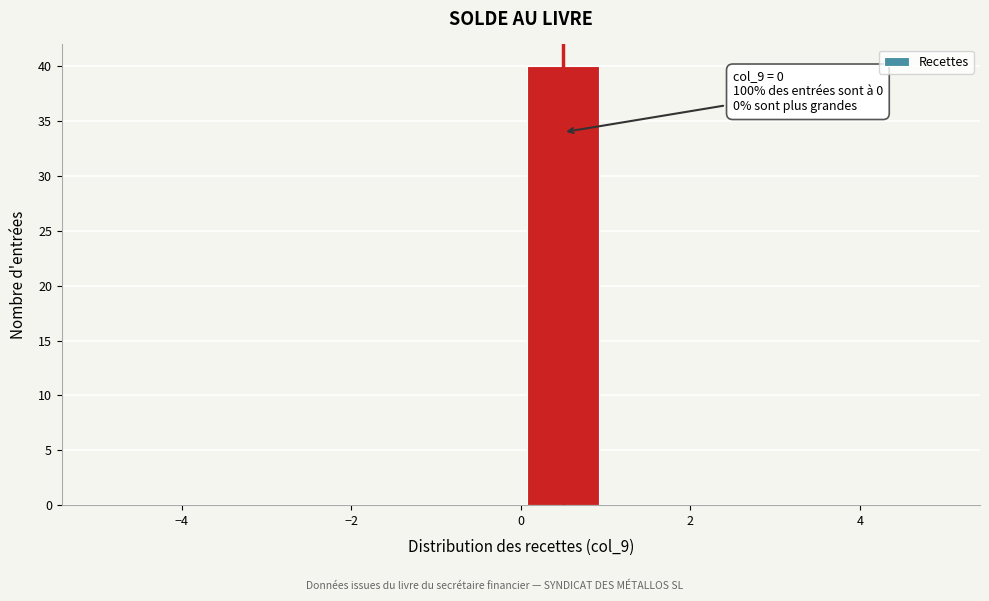

Which range on the x-axis has the tallest bar?

0 to 1